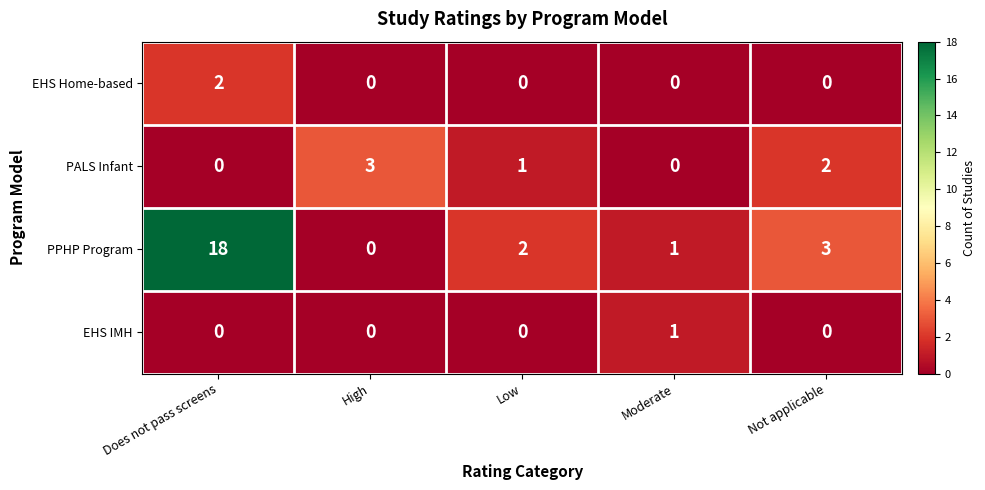

The value of EHS Home-based at Does not pass screens is 2. True or false?

True